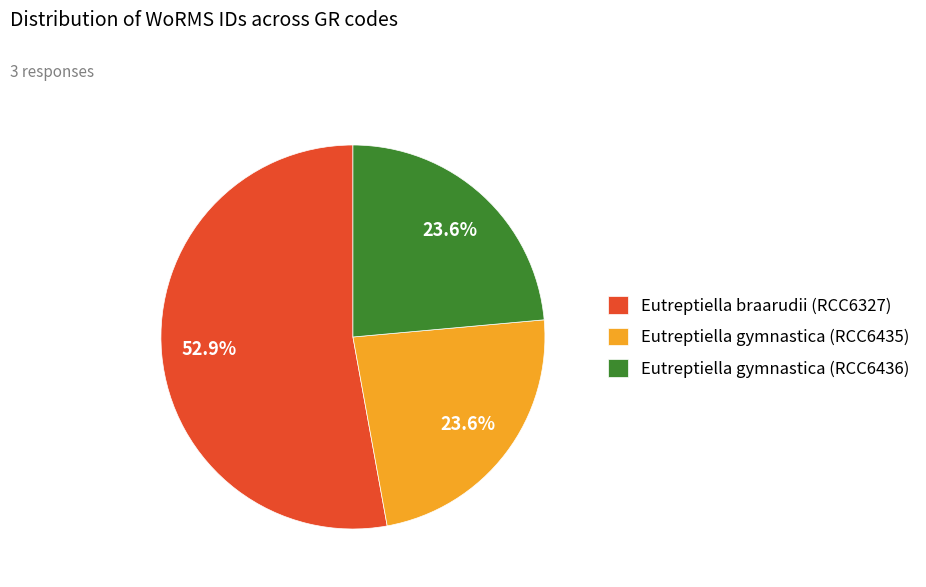

Is there a majority slice in this chart?

Yes